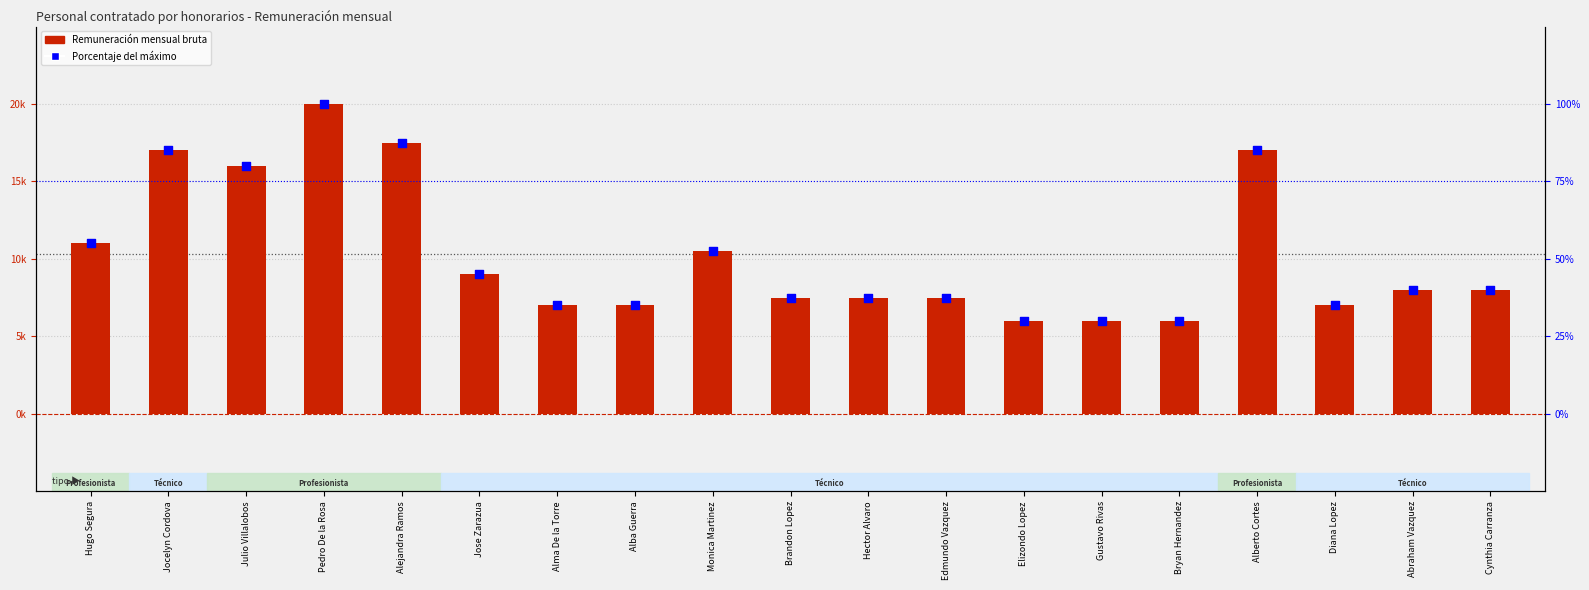

Which series has the largest total across all categories?

Remuneración mensual bruta